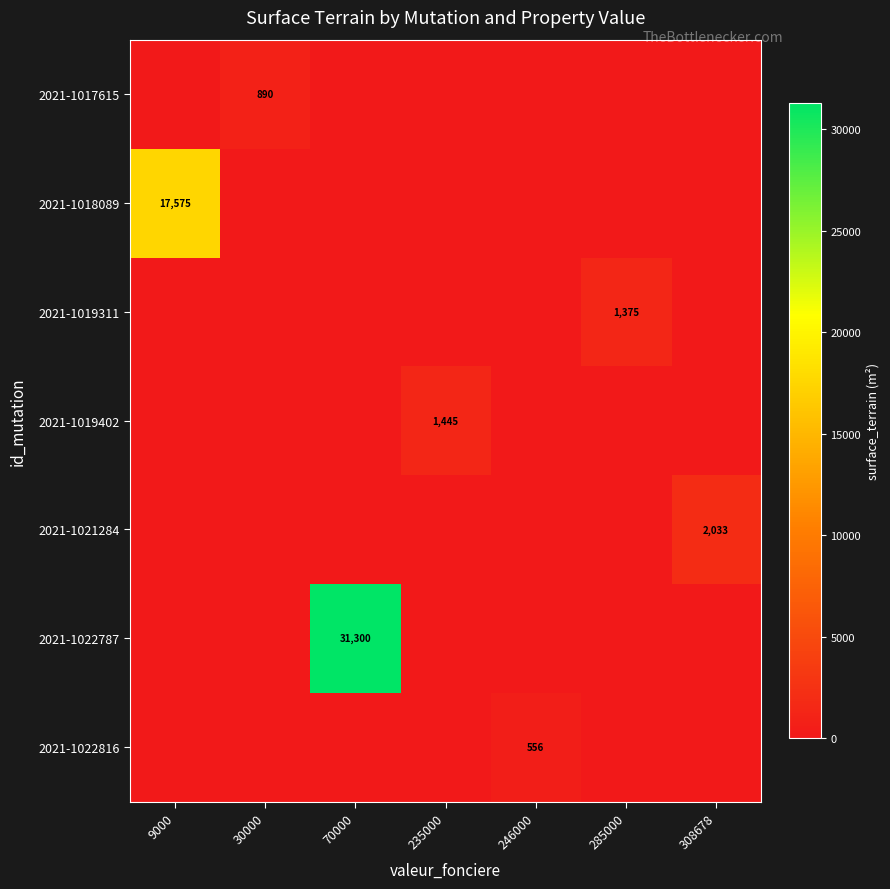

True or false: 2021-1019402 has a value of 2347 at 235000.

False